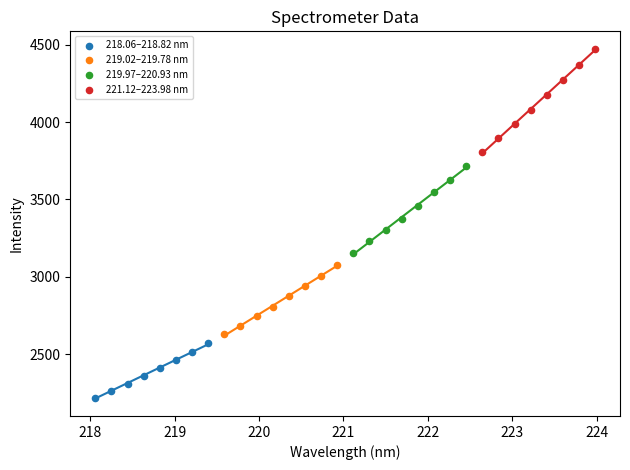

Which series reaches the minimum Y coordinate?

218.06–218.82 nm